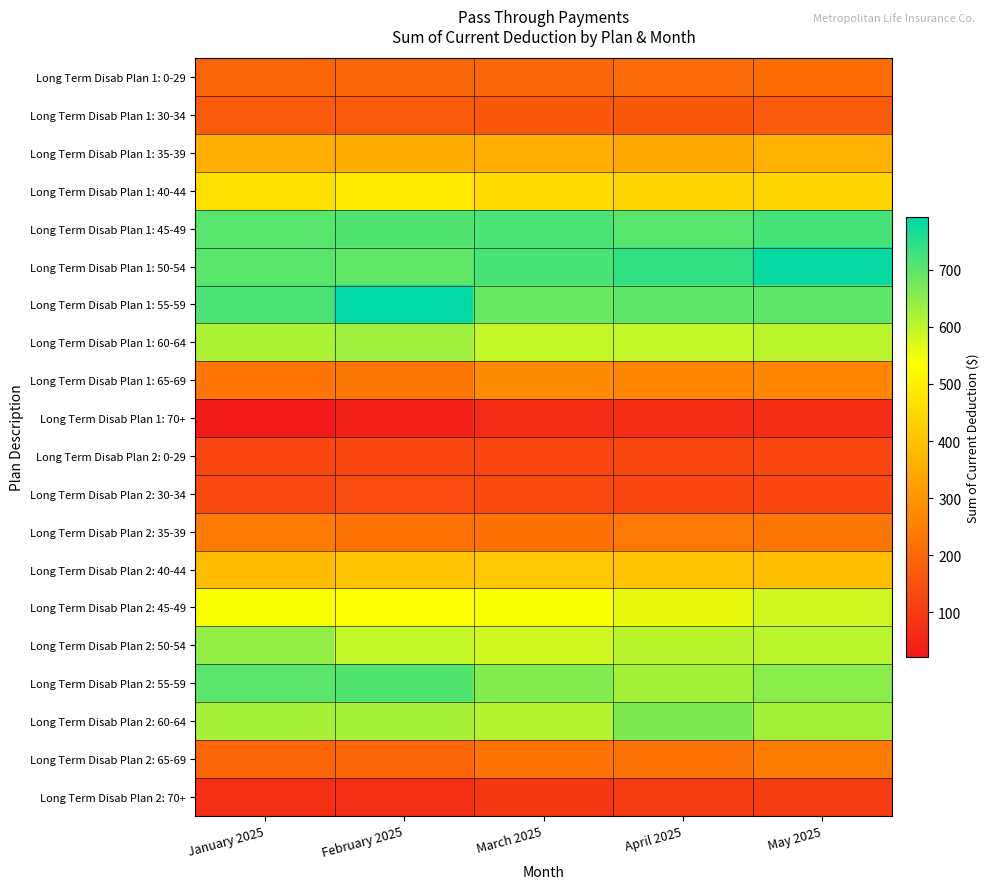

List the series in order of their peak value, lowest first.

Long Term Disab Plan 1: 70+, Long Term Disab Plan 2: 70+, Long Term Disab Plan 2: 0-29, Long Term Disab Plan 2: 30-34, Long Term Disab Plan 1: 30-34, Long Term Disab Plan 1: 0-29, Long Term Disab Plan 2: 35-39, Long Term Disab Plan 2: 65-69, Long Term Disab Plan 1: 65-69, Long Term Disab Plan 1: 35-39, Long Term Disab Plan 2: 40-44, Long Term Disab Plan 1: 40-44, Long Term Disab Plan 2: 45-49, Long Term Disab Plan 1: 60-64, Long Term Disab Plan 2: 50-54, Long Term Disab Plan 2: 60-64, Long Term Disab Plan 2: 55-59, Long Term Disab Plan 1: 45-49, Long Term Disab Plan 1: 50-54, Long Term Disab Plan 1: 55-59